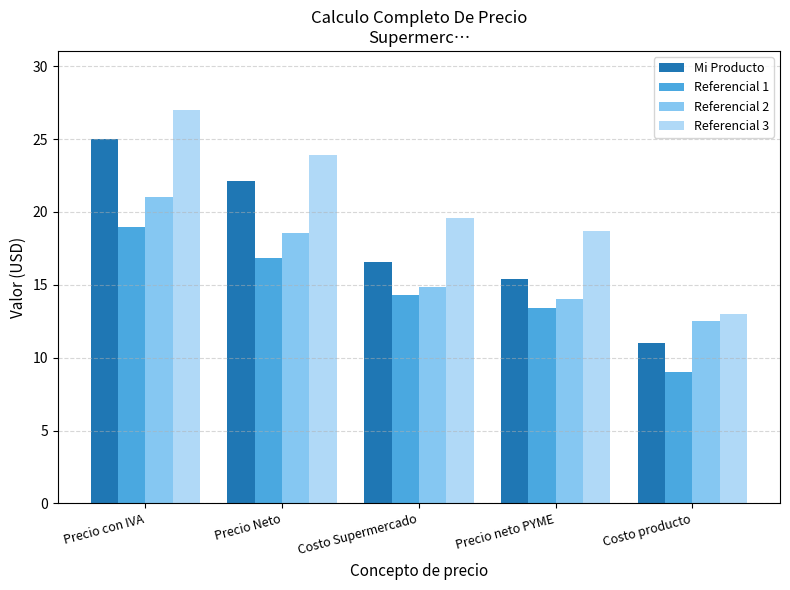

True or false: Referencial 3 has a value of 7.6 at Costo Supermercado.

False